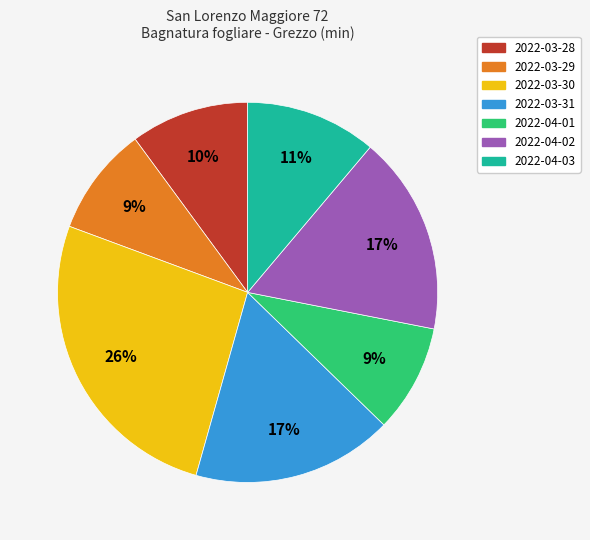

True or false: 2022-04-03 accounts for 11% of the total.

True